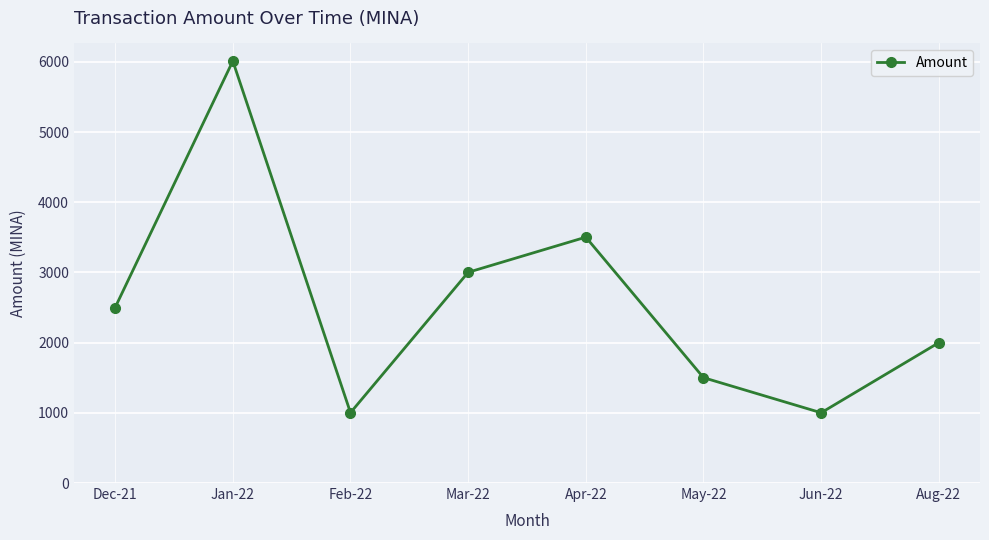

What is the value of the 5th point from the left?

3502.9